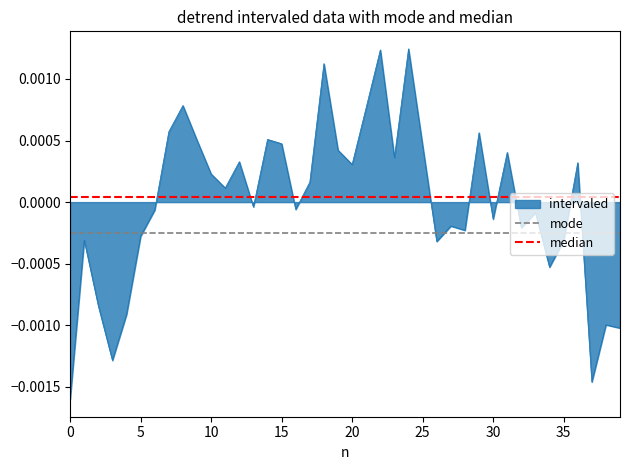

Rank the series by their average value, from highest to lowest.

median, mode